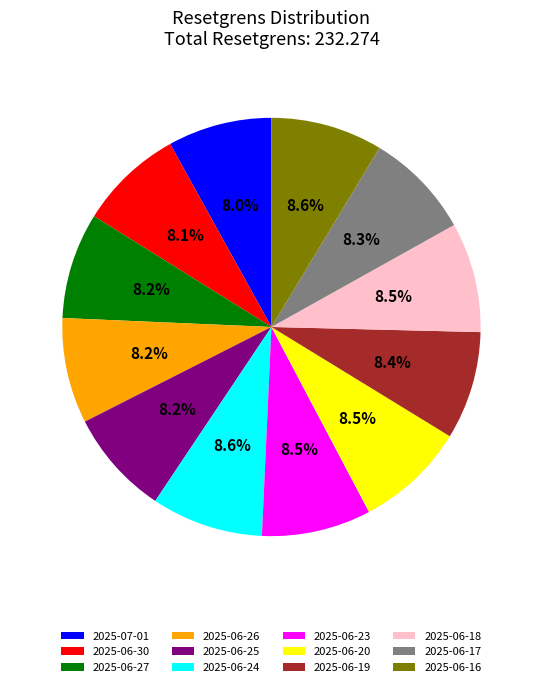

Is 2025-06-25 the majority of the pie?

No